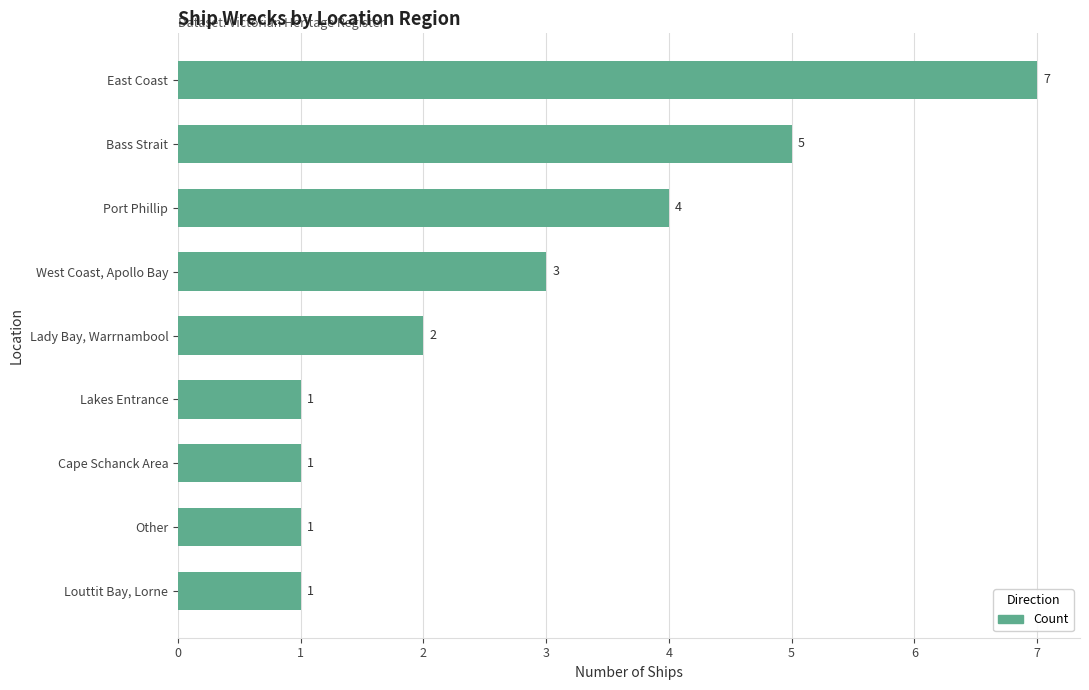

What is the maximum value shown in the chart?

7